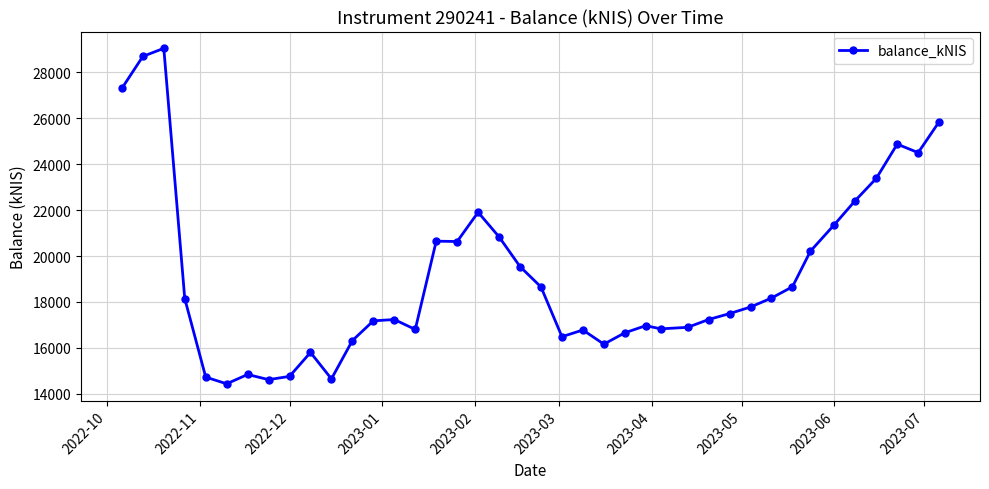

True or false: there are more than 0 points higher than both neighbors.

True